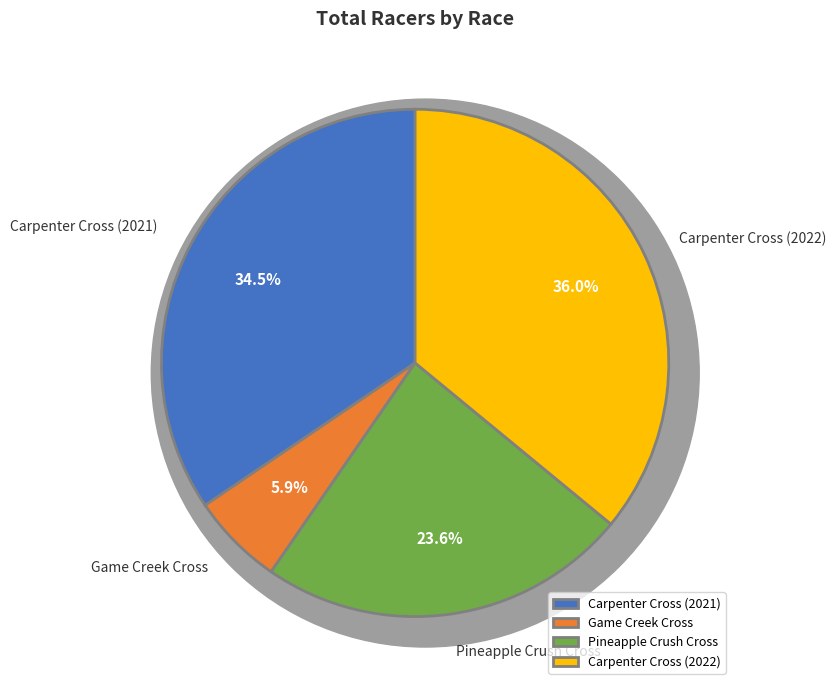

Which category has the biggest portion of the pie?

Carpenter Cross (2022)